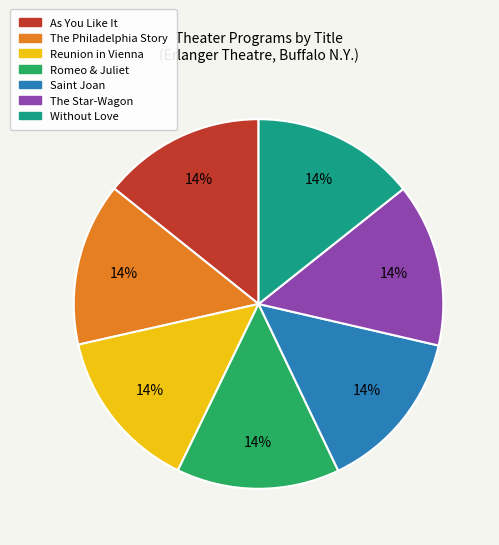

Is it true that The Star-Wagon is 23% of the pie?

False